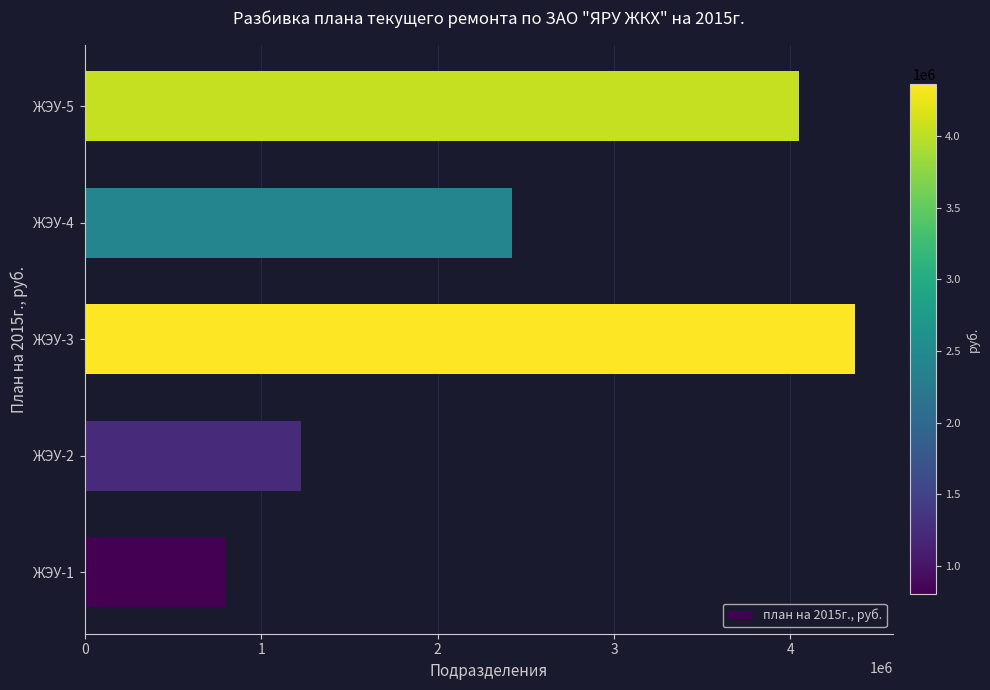

Reading bottom to top, extract all data points from this chart.

801411.2	1225712.4	4363616.5	2420385.9	4047514.5